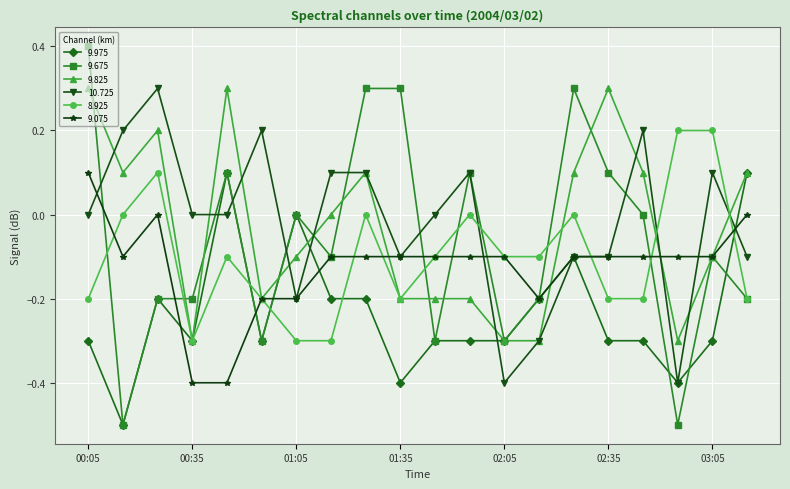

What is the minimum value for 9.825?

-0.3